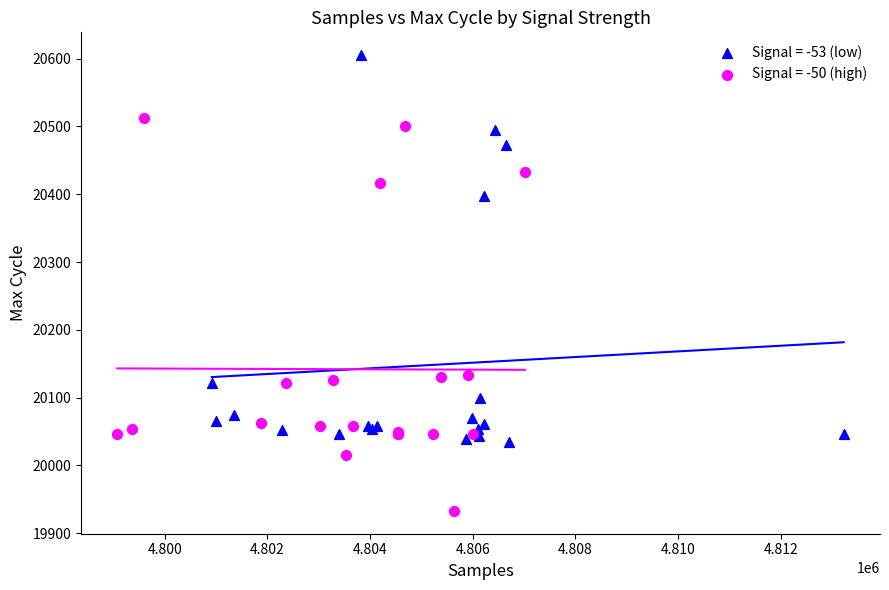

Which series contains the highest Y value?

Signal = -53 (low)